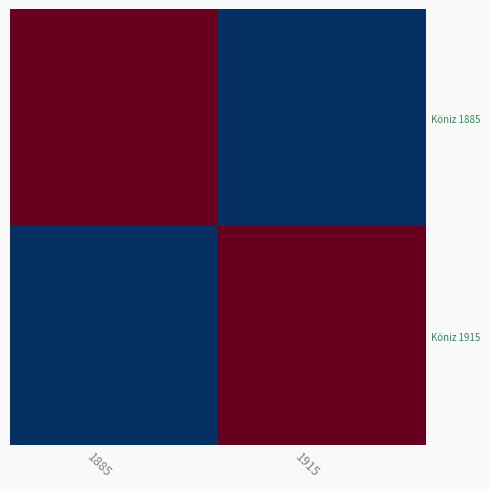

At which category is the sum across all series the highest?

1885